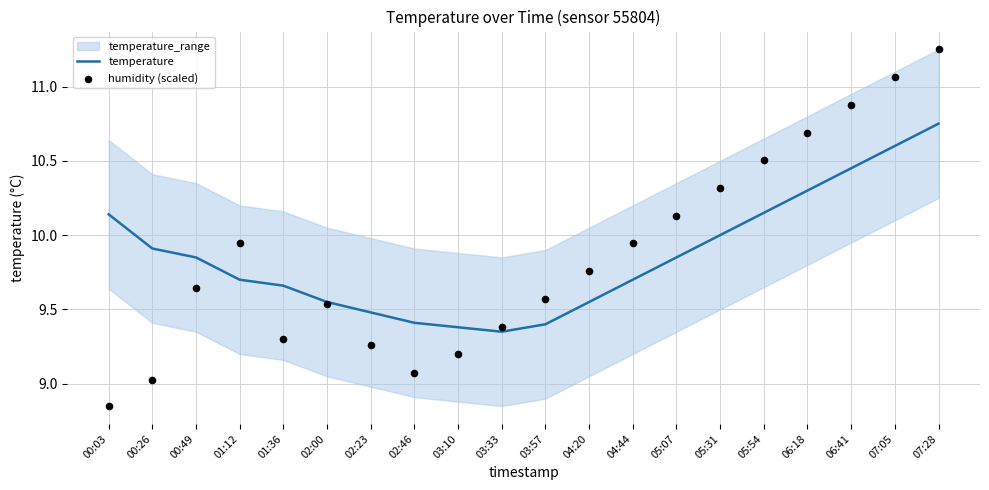

What is the total value across all series at 07:28?

22.0